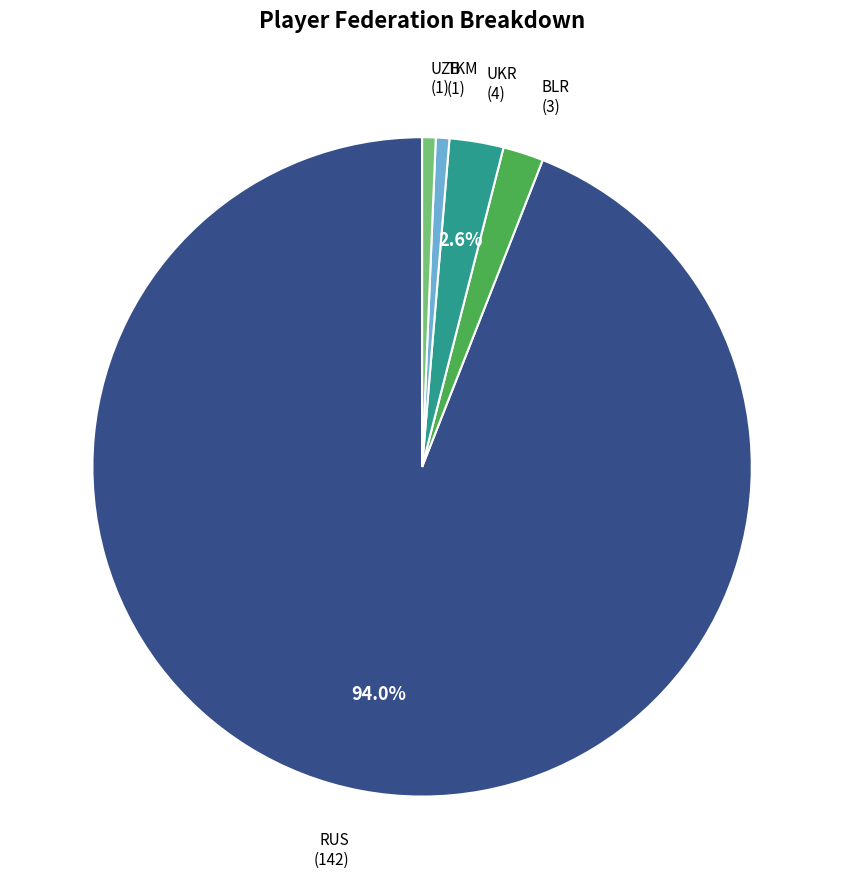

Count the number of slices in the pie.

5